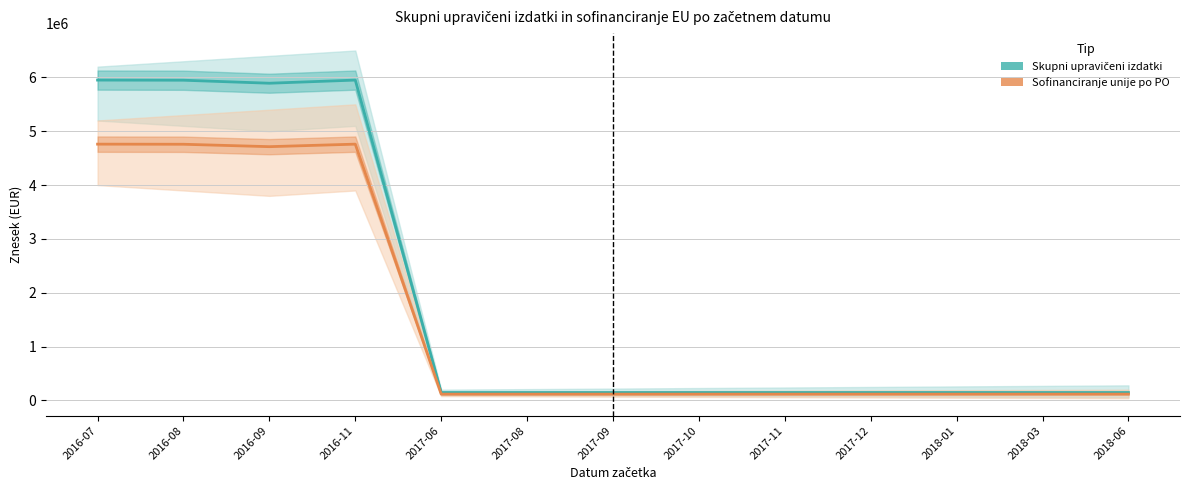

At which category does the chart reach its peak across all series?

2016-07